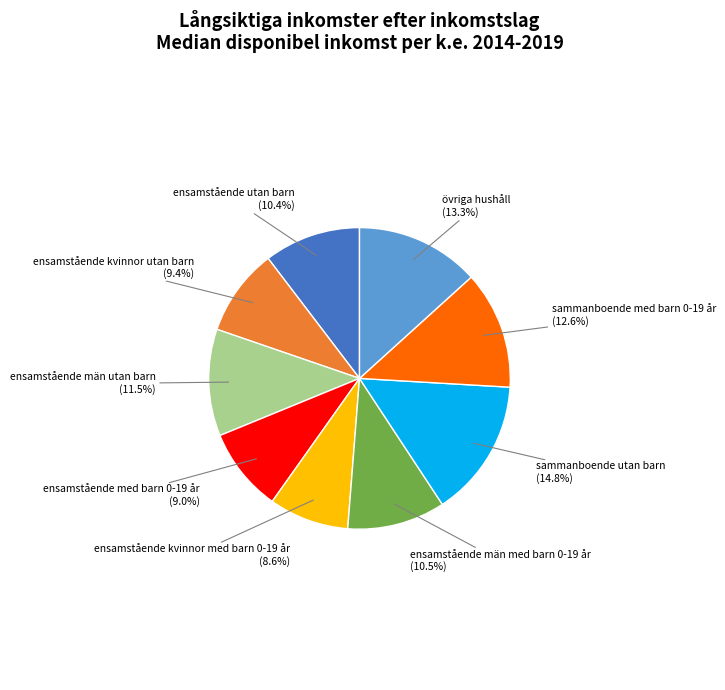

Is there any slice that represents more than half of the pie?

No